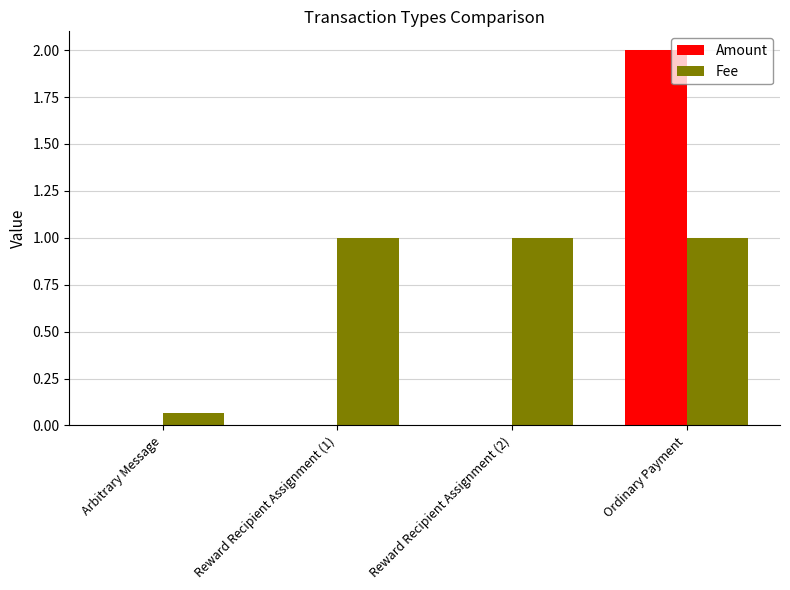

What is the maximum value shown in the chart?

2.0